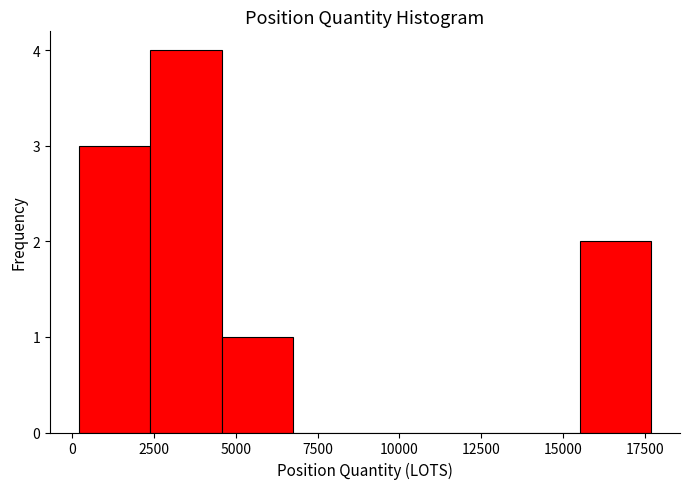

Over which range of the x-axis is the bar tallest?

2500 to 4500